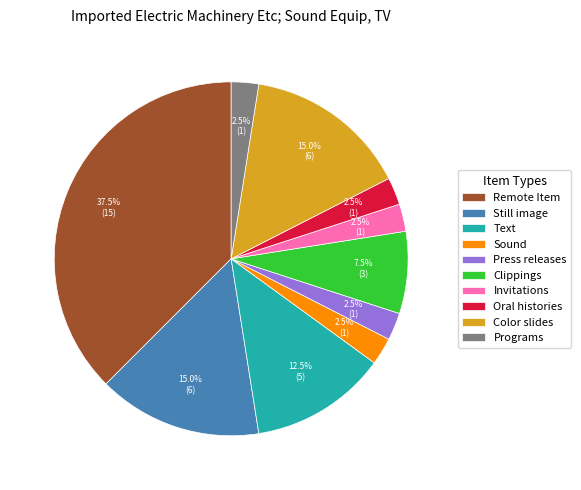

Is Press releases the majority of the pie?

No